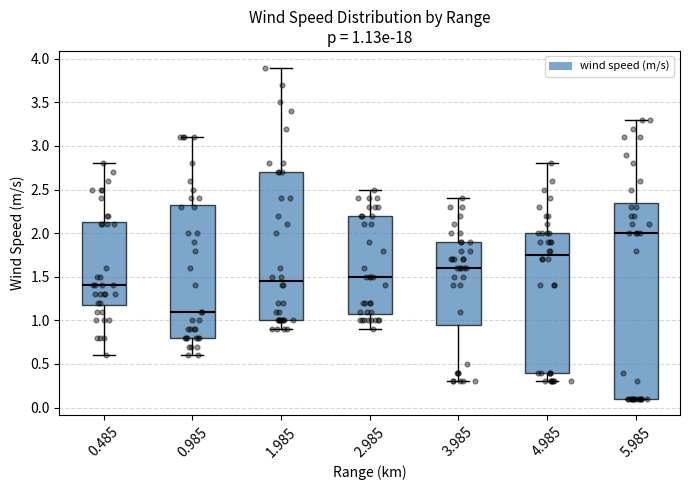

Which box has the highest median line?

5.985